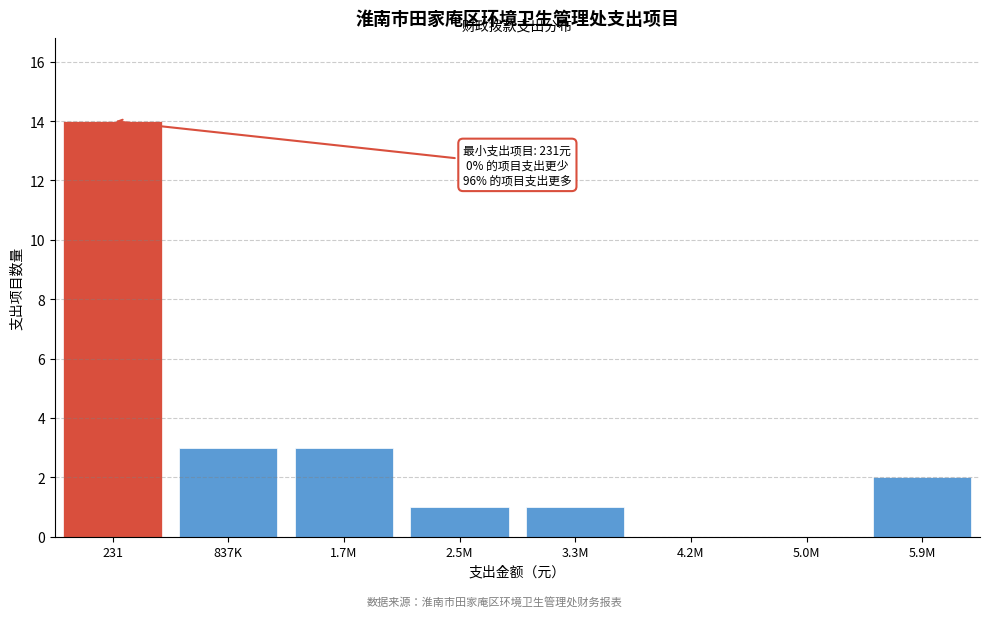

Reading left to right, what are all the values shown in this chart?

231=14	837K=3	1.7M=3	2.5M=1	3.3M=1	4.2M=0	5.0M=0	5.9M=2